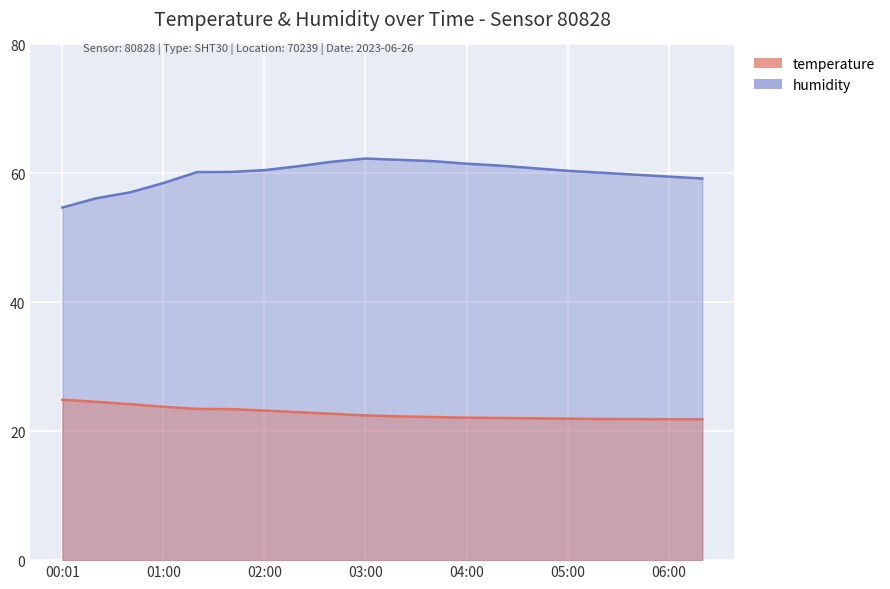

At how many categories does at least one series exceed 27?

20